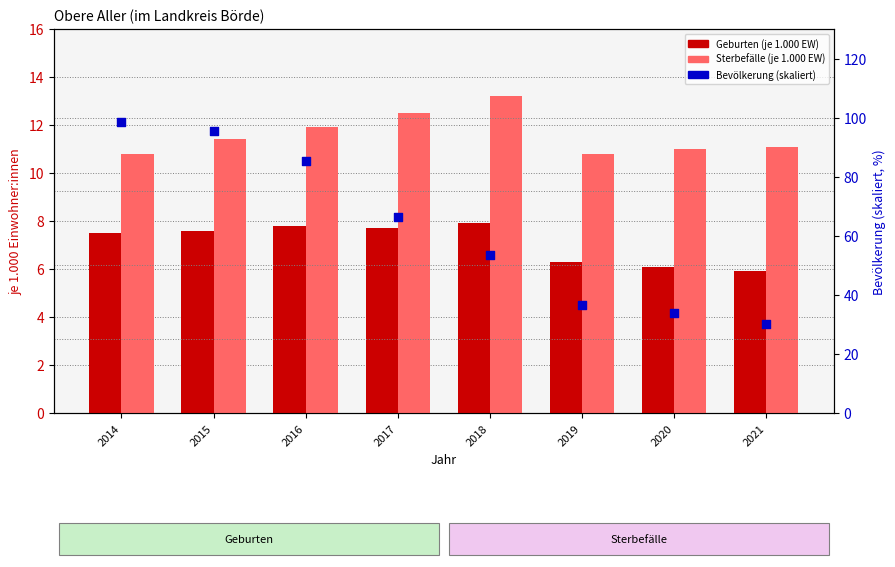

Which series contains the highest Y value?

Bevölkerung (skaliert 0–100%)